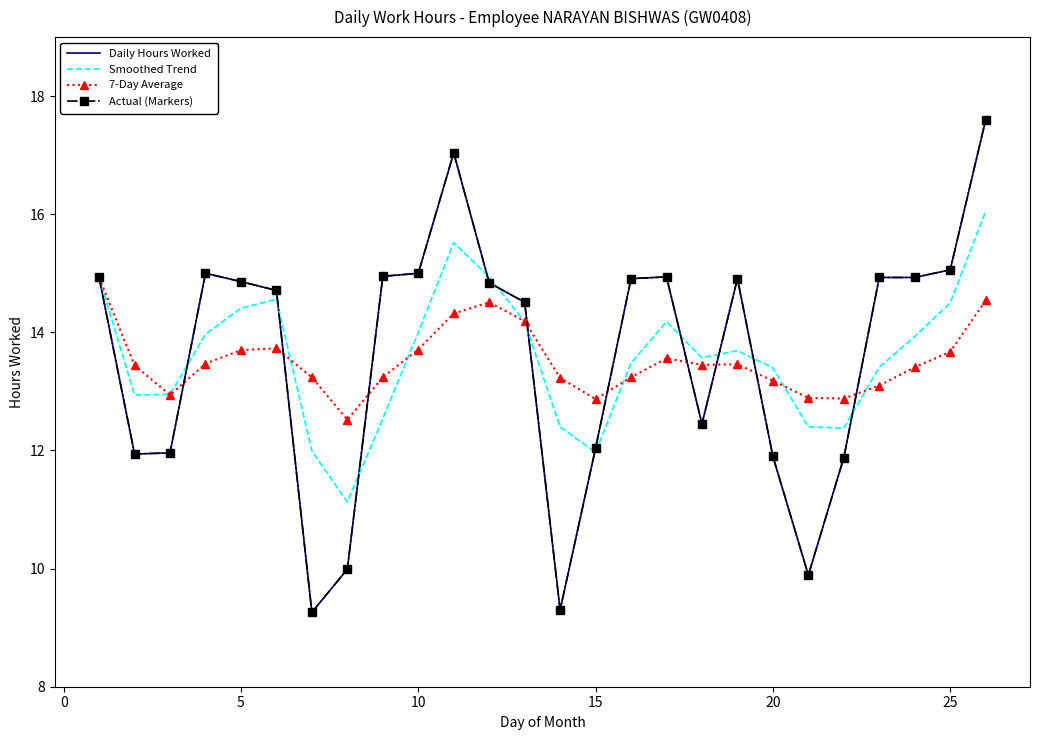

After their last crossing, which series has the higher values: Daily Hours Worked or 7-Day Average?

Daily Hours Worked